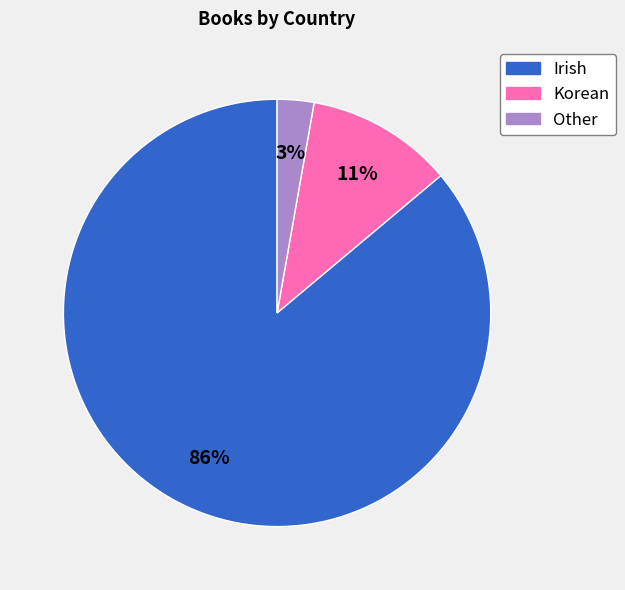

Which category has the biggest portion of the pie?

Irish